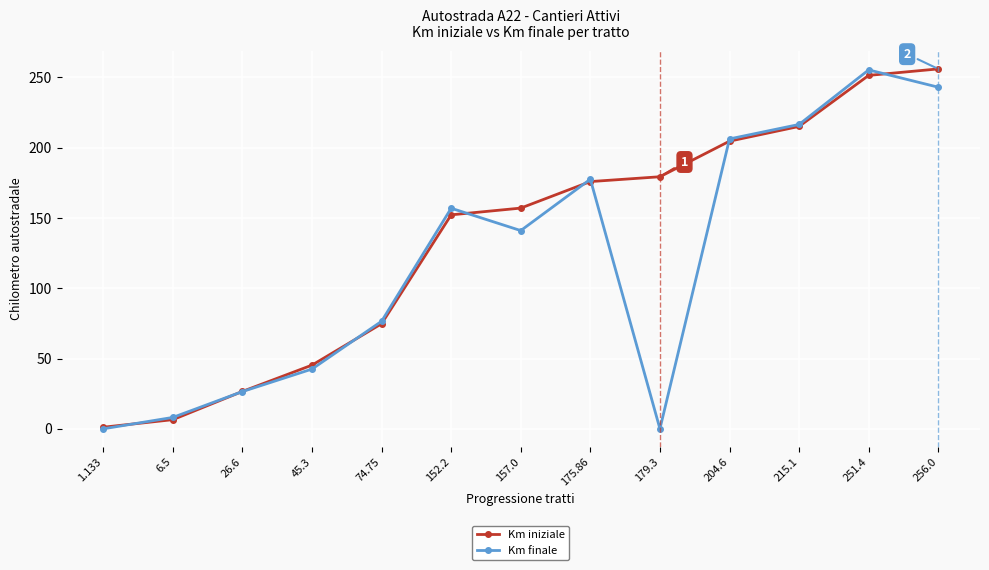

Which series has the largest total across all categories?

Km iniziale